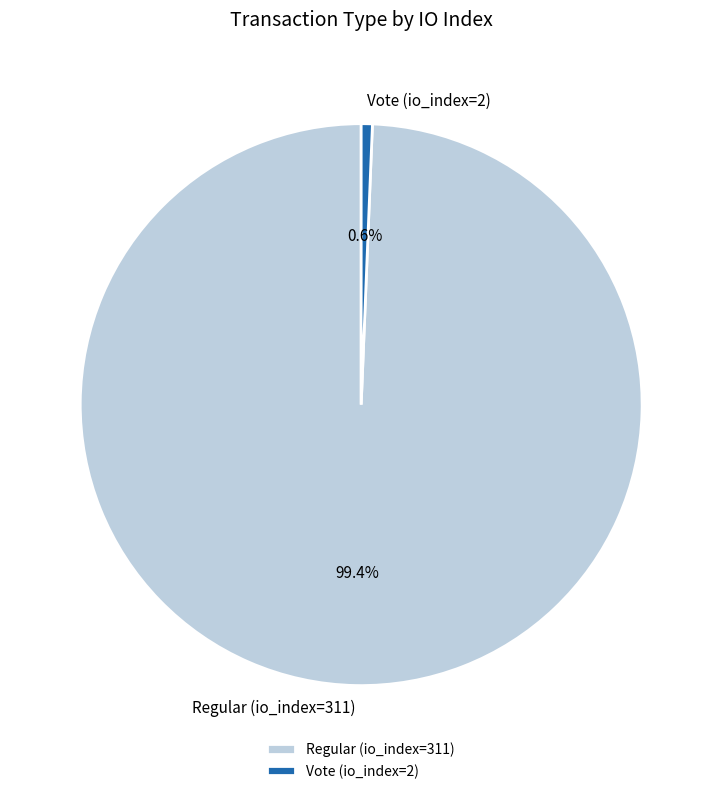

To the nearest percent, what is the difference between the largest and smallest slice percentages?

99%